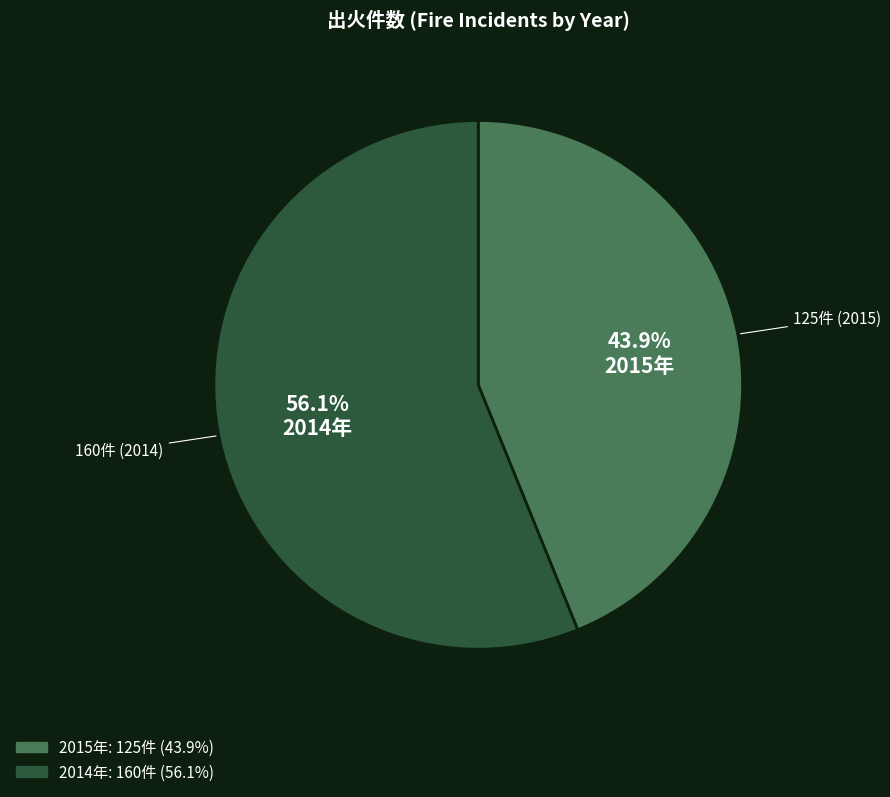

Does any single category account for the majority?

Yes